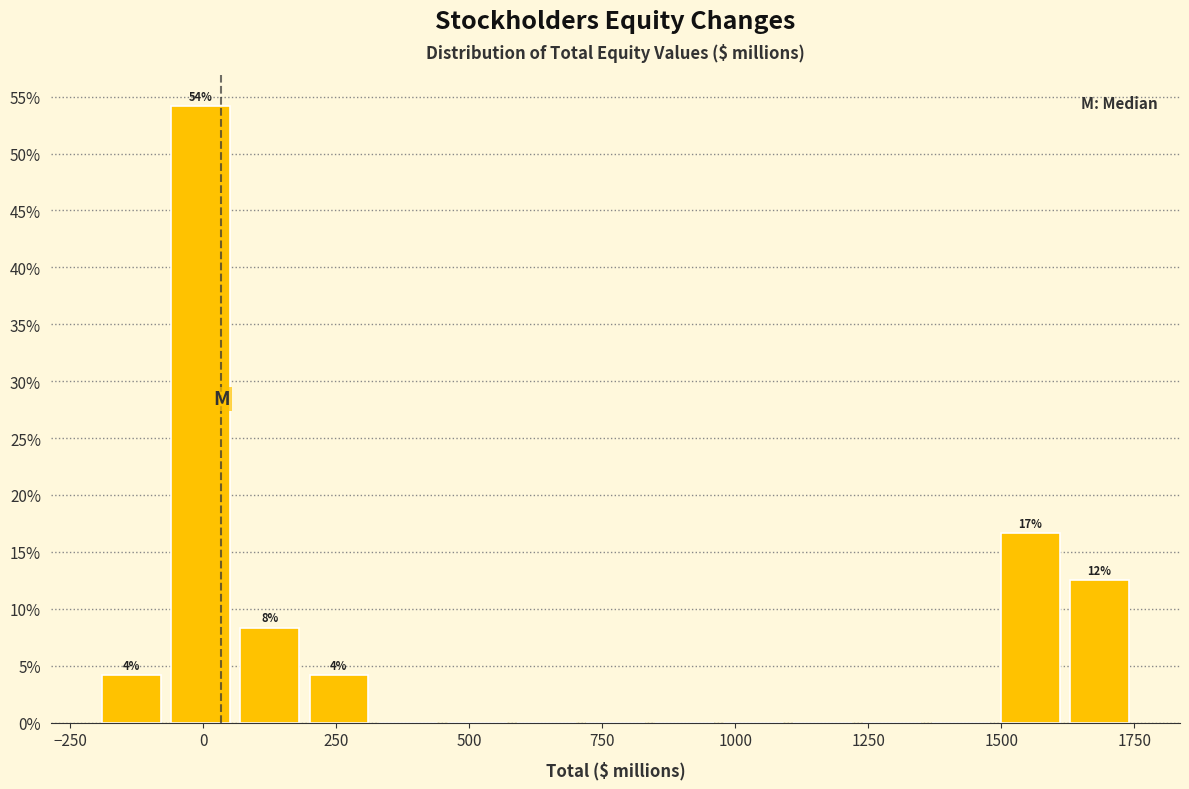

Around what value on the x-axis is the tallest bar? Give the approximate position of its centre, as read against the axis.

0